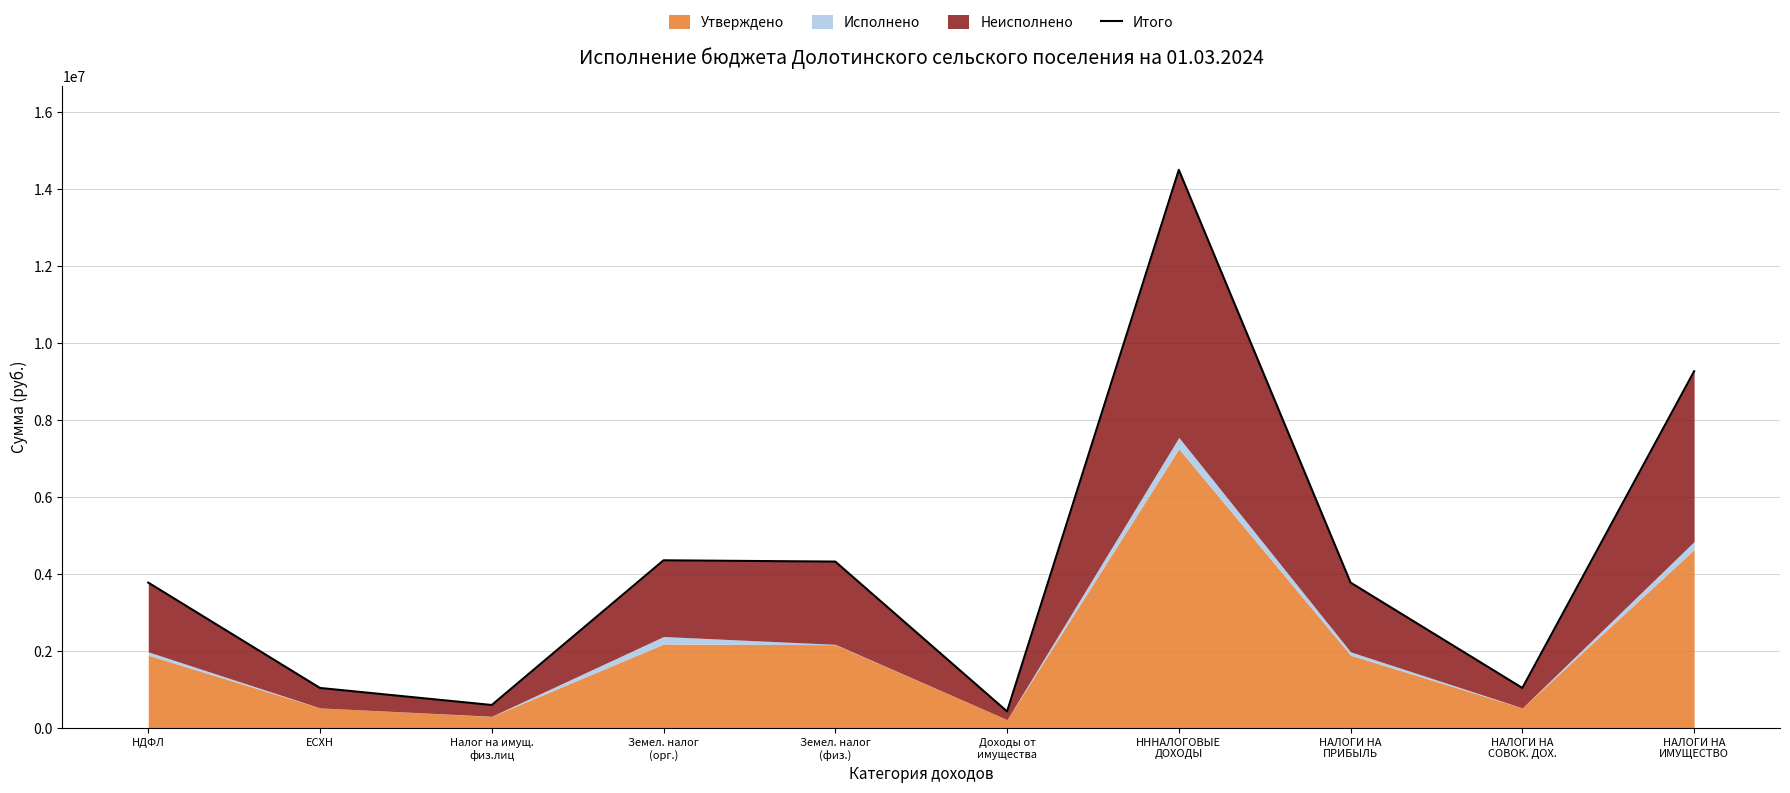

What position from the right is НАЛОГИ НА
СОВОК. ДОХ.?

2